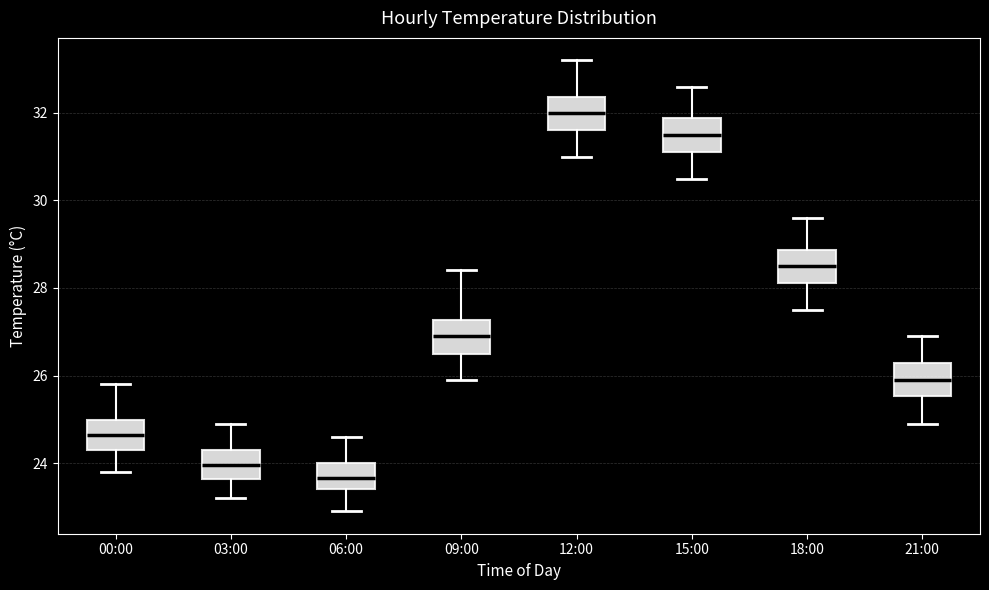

Which box has the highest median line?

12:00